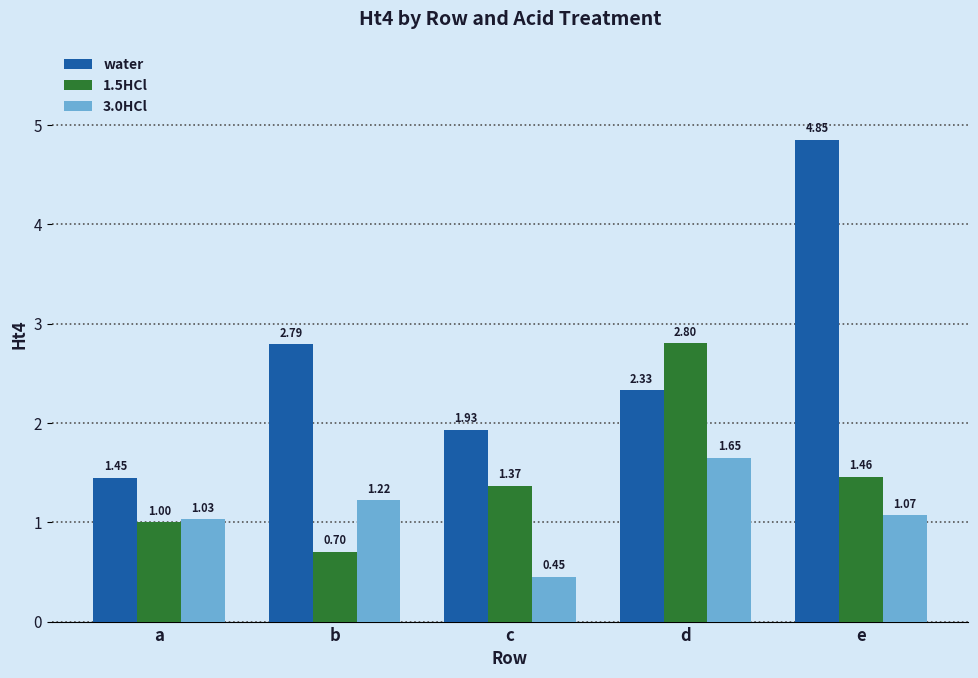

Which category has the lowest value across all series?

c